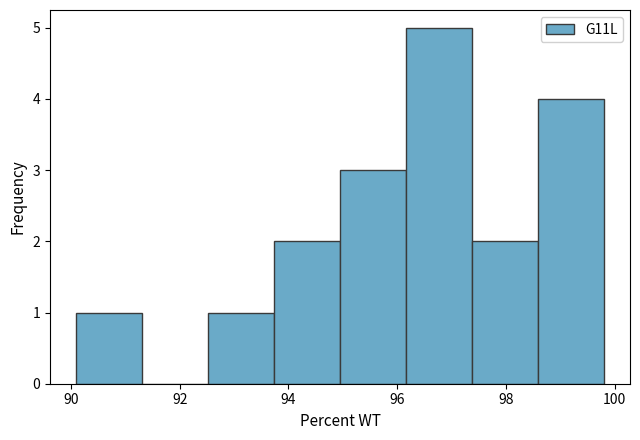

Reading left to right, transcribe this chart: for each bar, give the range it covers on the x-axis and its height. Neither the bar edges nor the heights are printed on the chart, so give them approximately, as read against the axes.

90.2 to 91.4: 1
91.4 to 92.6: 0
92.6 to 93.8: 1
93.8 to 95.0: 2
95.0 to 96.2: 3
96.2 to 97.4: 5
97.4 to 98.6: 2
98.6 to 99.8: 4